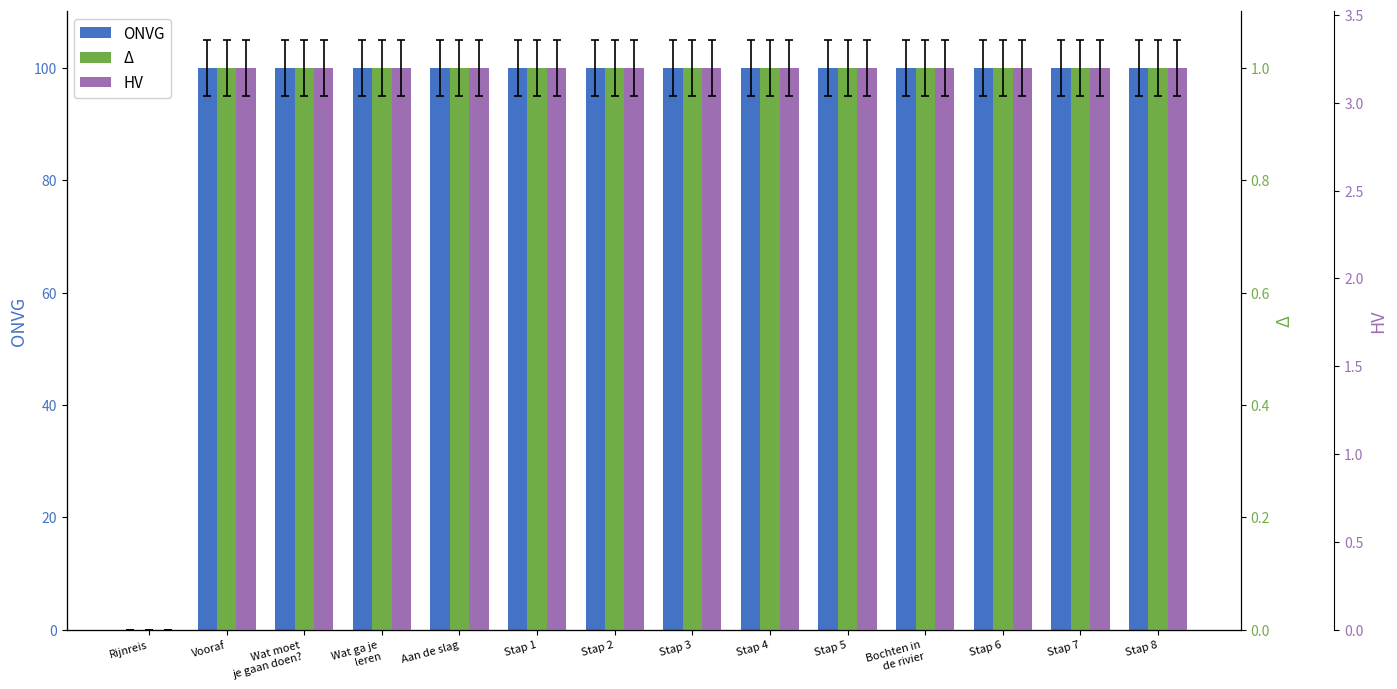

Is the value of Δ at Bochten in
de rivier greater than the value of HV at Stap 2?

No